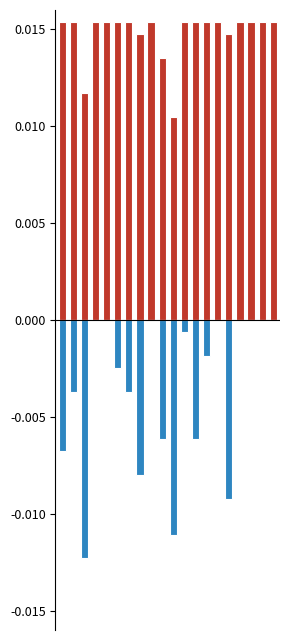

Reading right to left, list all the values displayed in this chart.

Score 1: 0.0	0.0	0.0	0.0	0.0	0.0	0.0	0.0	0.0	0.0	0.0	0.0	0.0	0.0	0.0	0.0	0.0	0.0	0.0	0.0
Score 2: 0.0	0.0	0.0	0.0	-0.0	0.0	-0.0	-0.0	-0.0	-0.0	-0.0	0.0	-0.0	-0.0	-0.0	0.0	0.0	-0.0	-0.0	-0.0